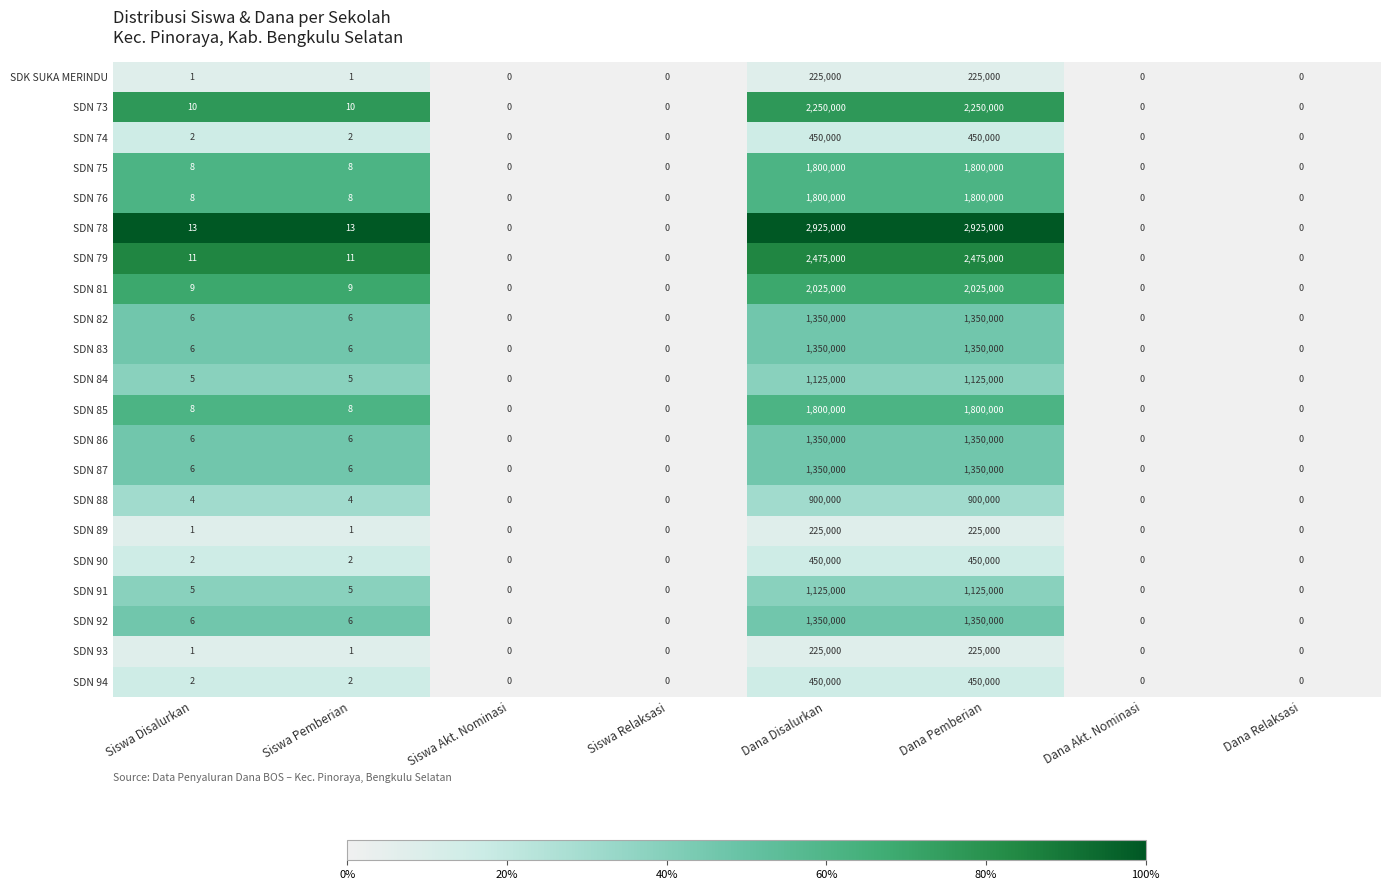

The SDN 85 series shows 3 at Siswa Disalurkan. True or false?

False